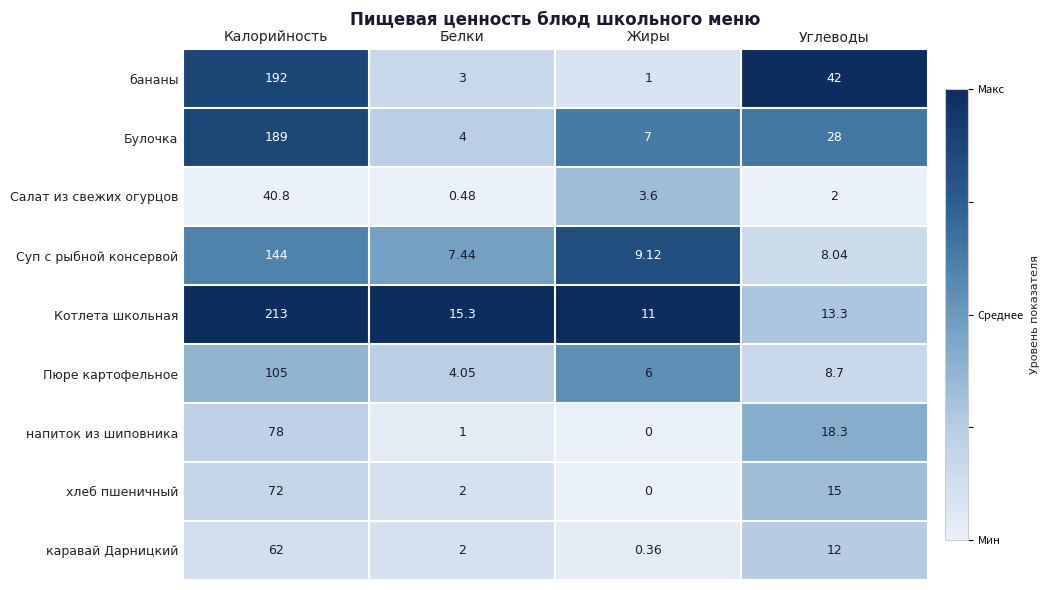

At how many categories does at least one series exceed 0?

4